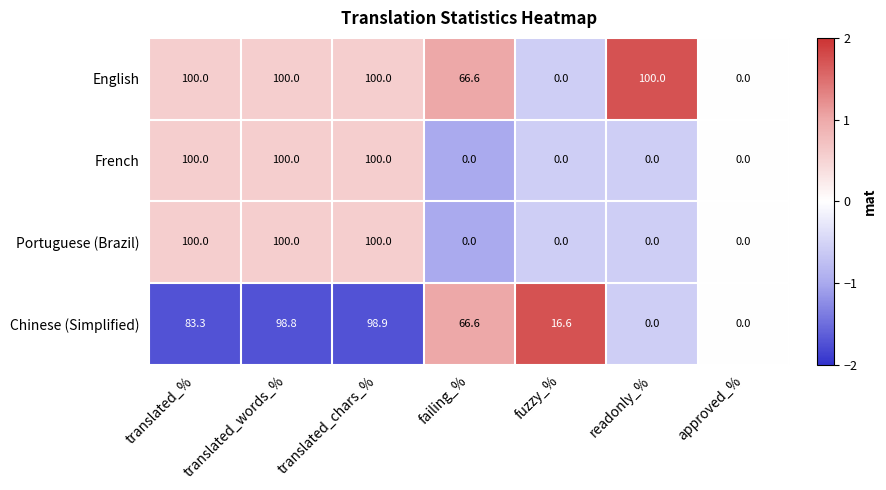

Is it true that French equals 59.2 at fuzzy_%?

False